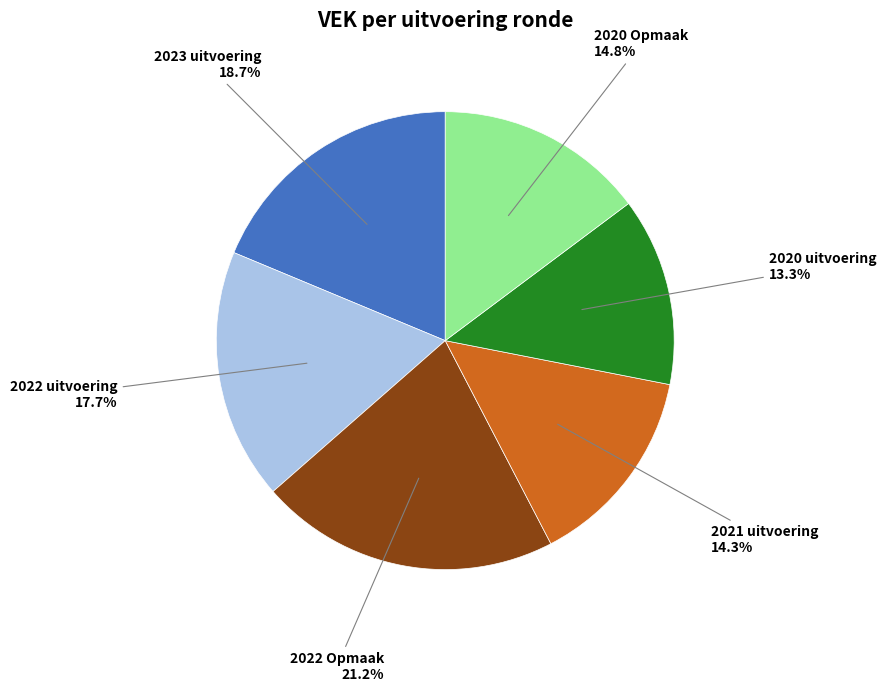

How many slices are in this pie chart?

6